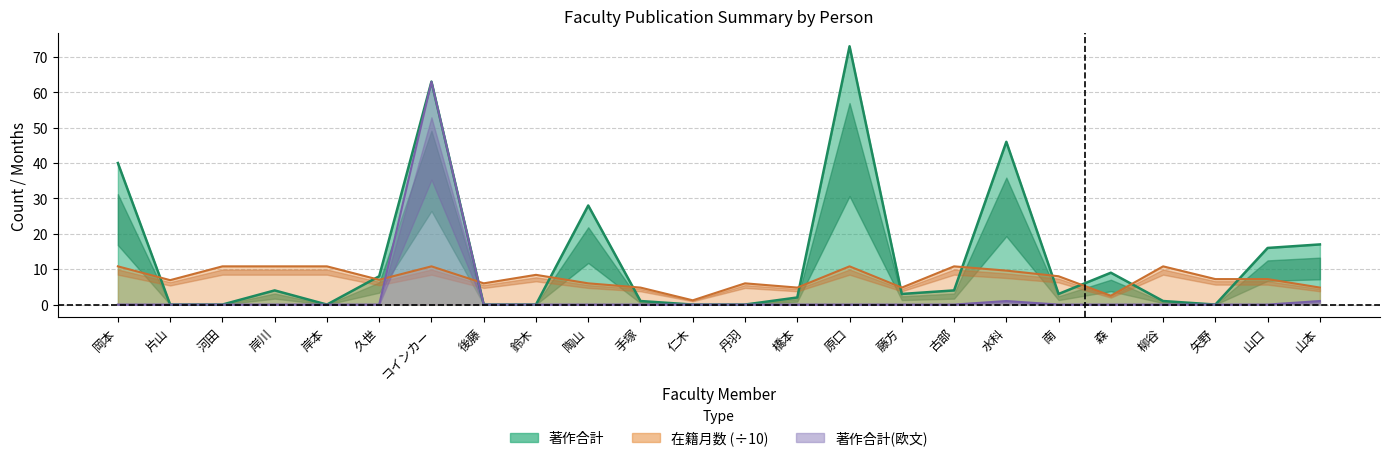

Where do 著作合計 and 在籍月数 first cross each other?

岡本 and 片山